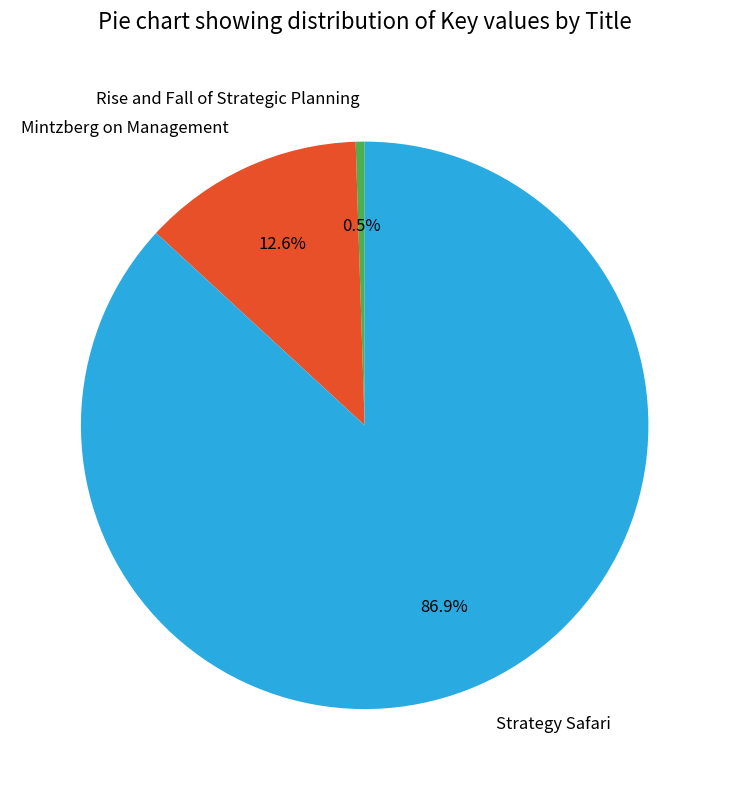

Between Rise and Fall of Strategic Planning and Strategy Safari, which is larger?

Strategy Safari